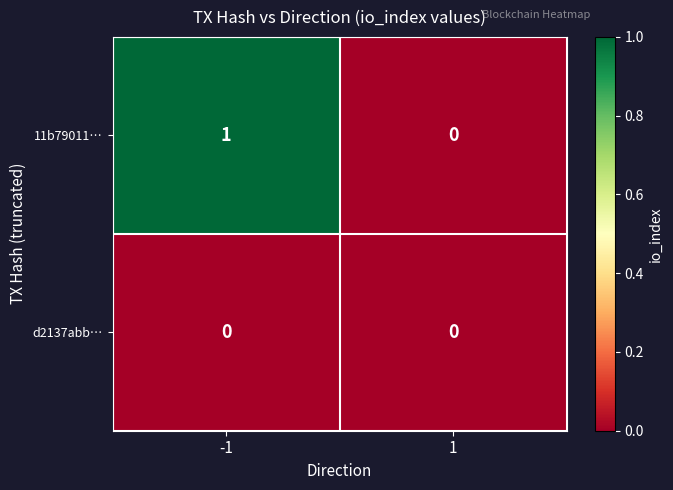

How many values in 11b79011… are above zero?

1